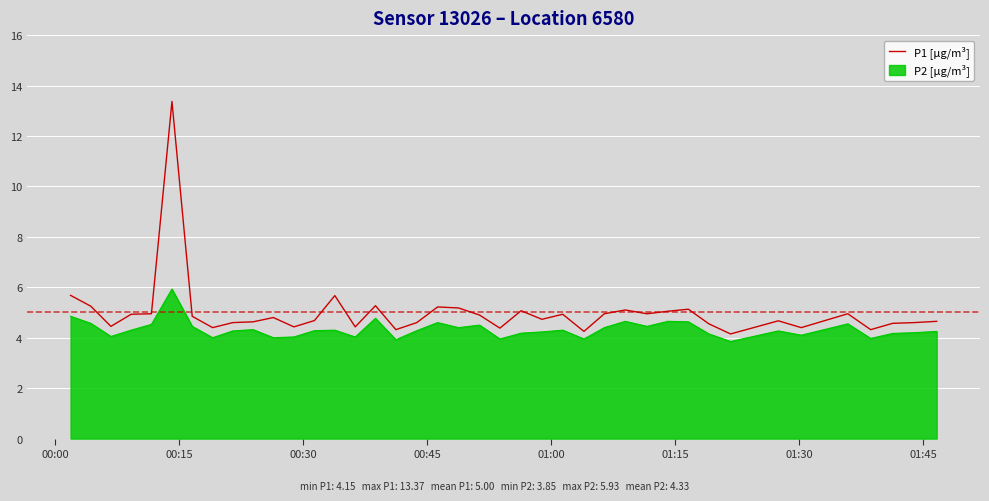

Which series has the widest spread of values?

P1 [µg/m³]